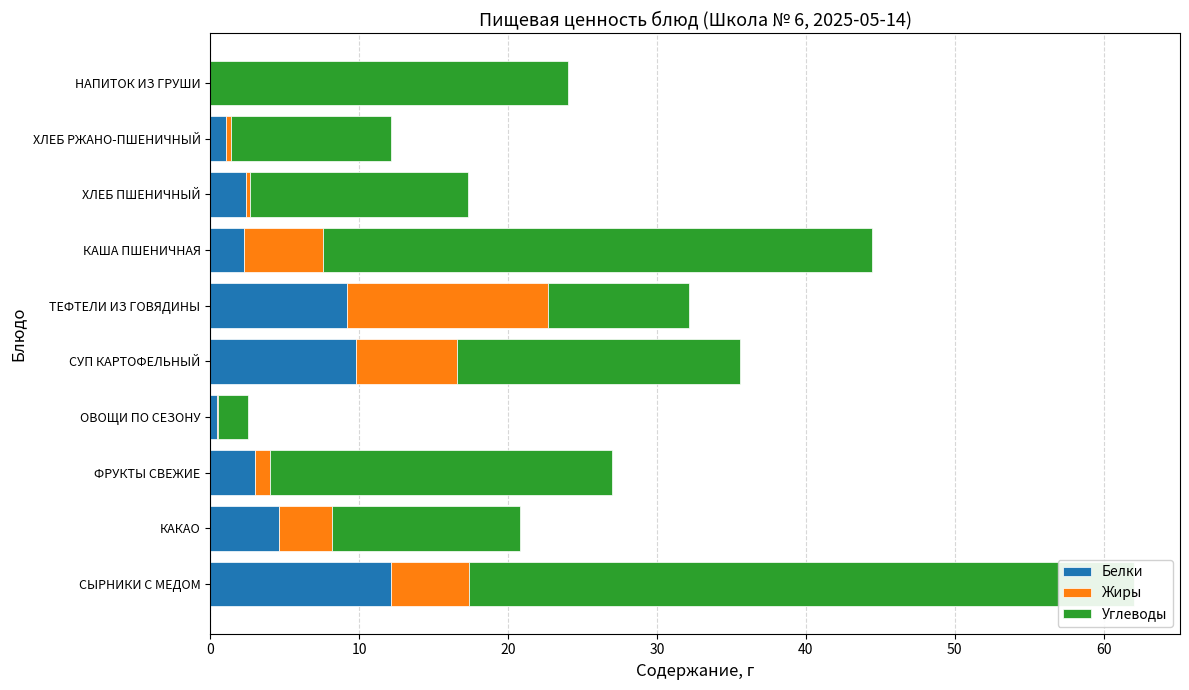

Which series has the largest total across all categories?

Углеводы